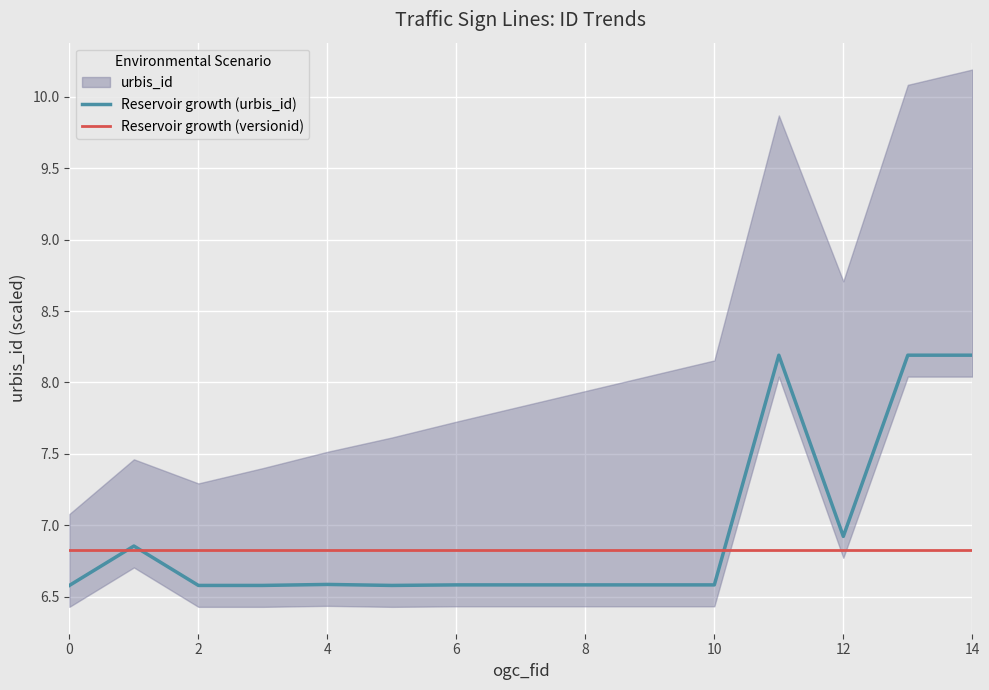

How many intersections are there between Reservoir growth (versionid) and Reservoir growth (urbis_id)?

3